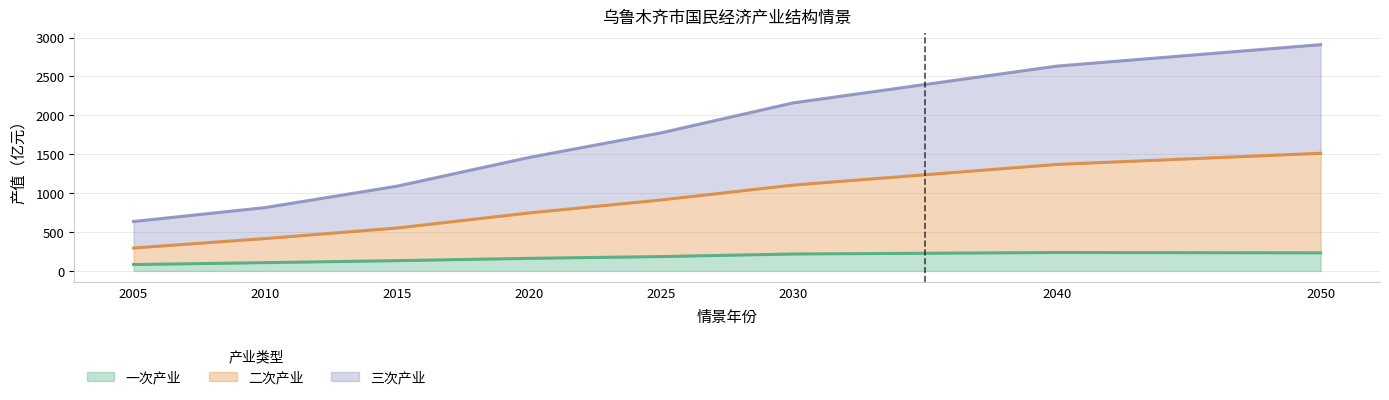

How many values in the 三次产业 series exceed 1775?

4